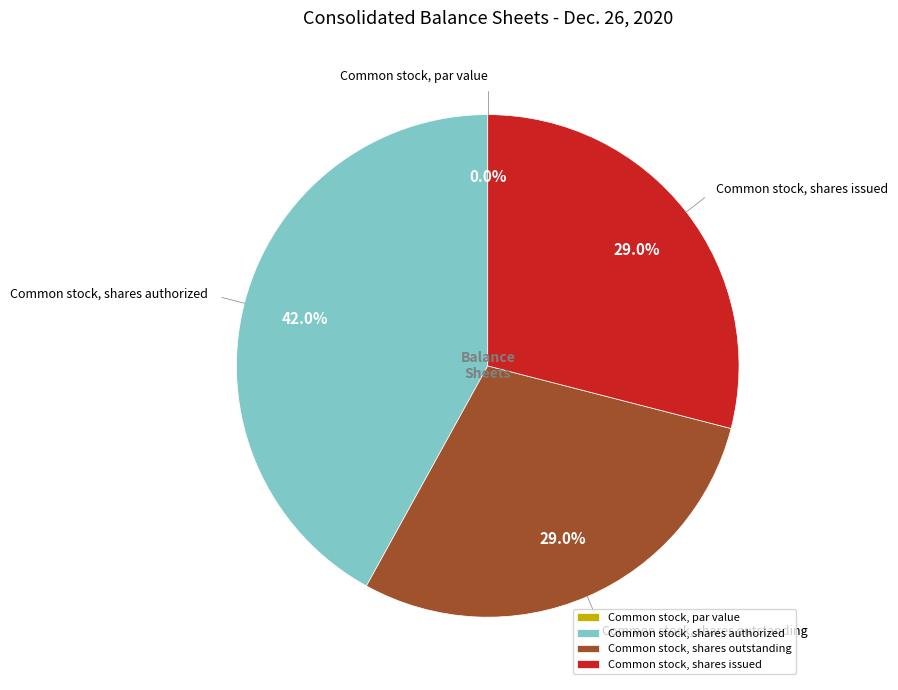

Is Common stock, shares outstanding the majority of the pie?

No